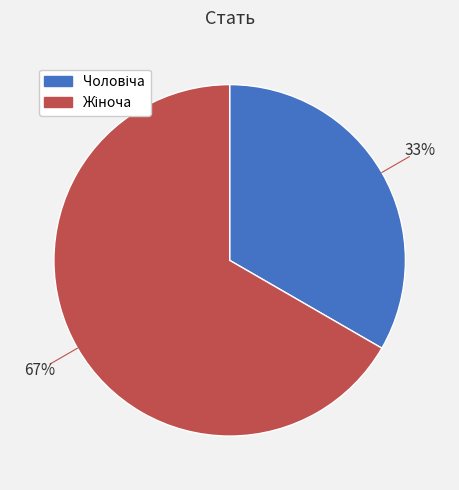

To the nearest percent, what is the average slice percentage?

50%